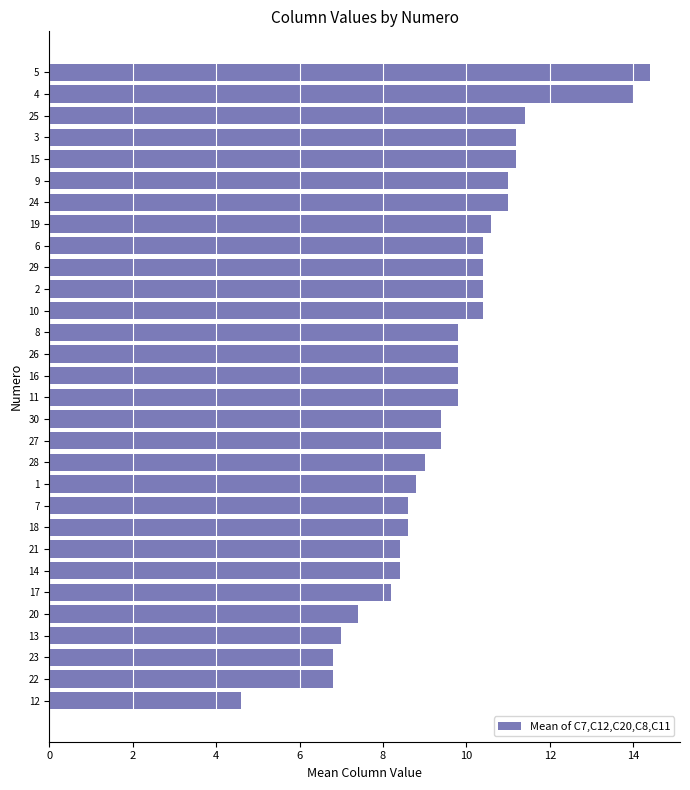

Between 21 and 2, which is larger?

2